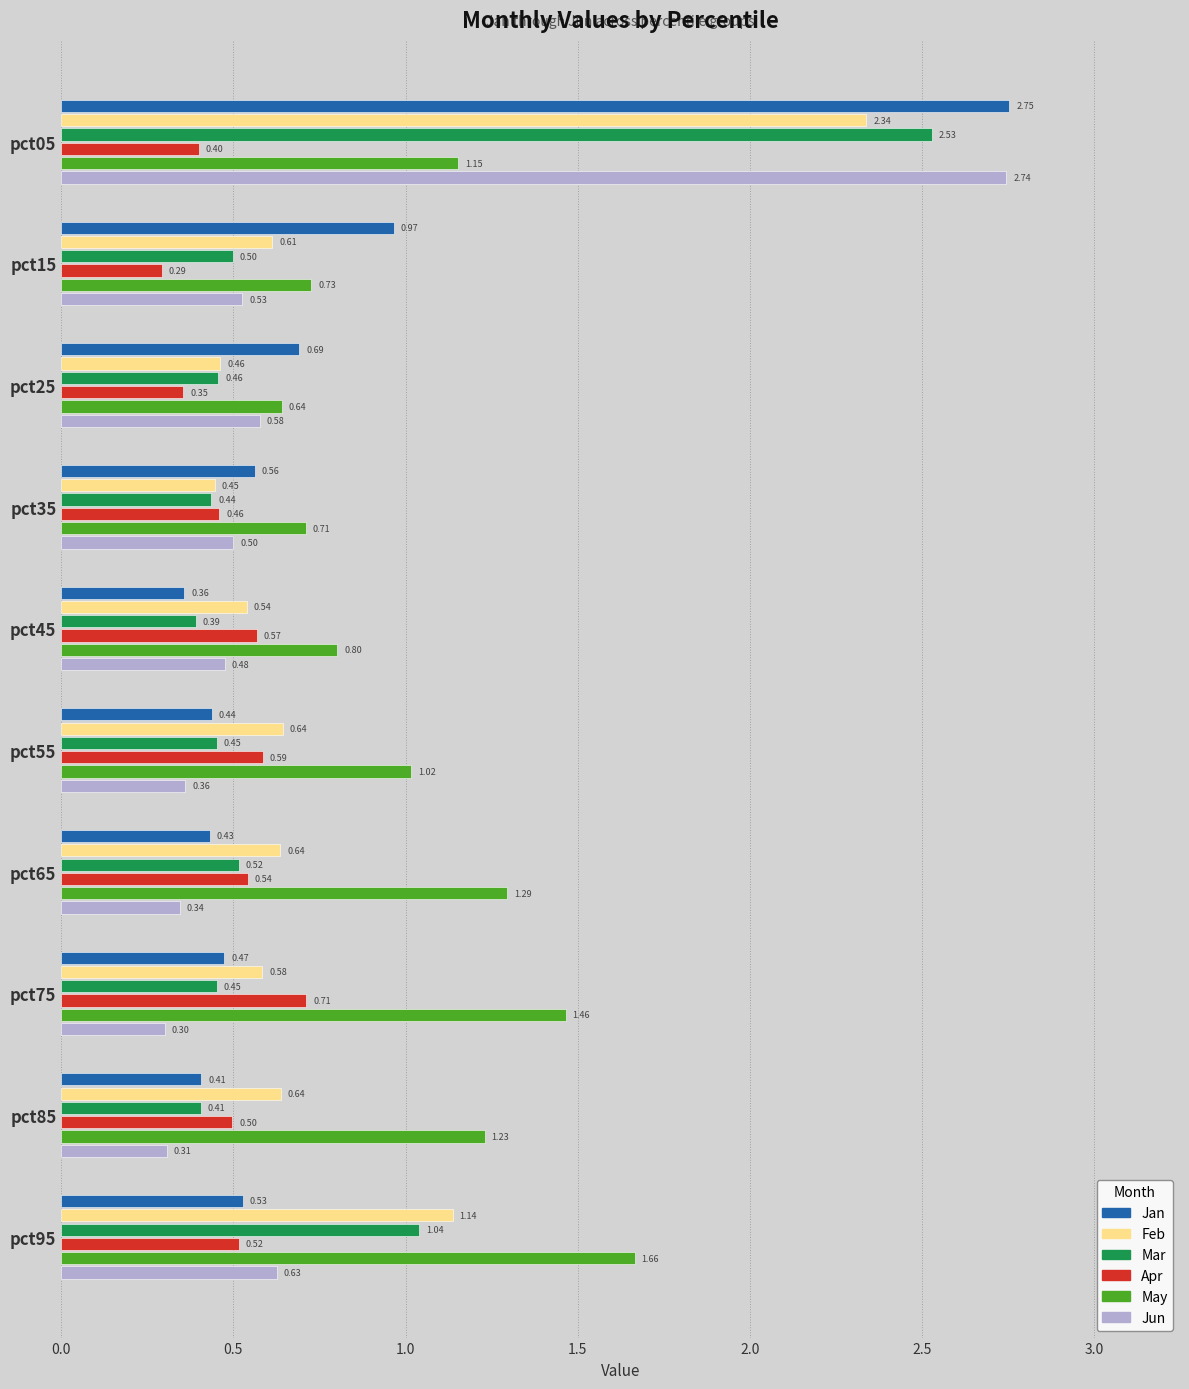

How many series are shown in this chart?

6